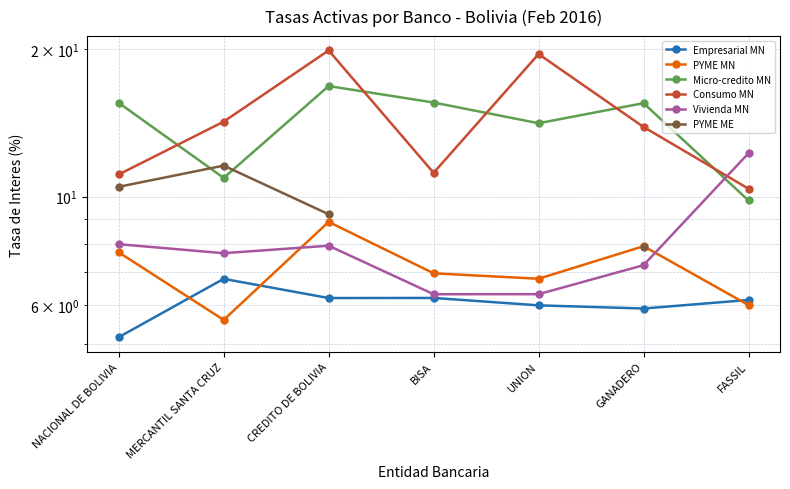

What is the total value across all series at GANADERO?

58.4